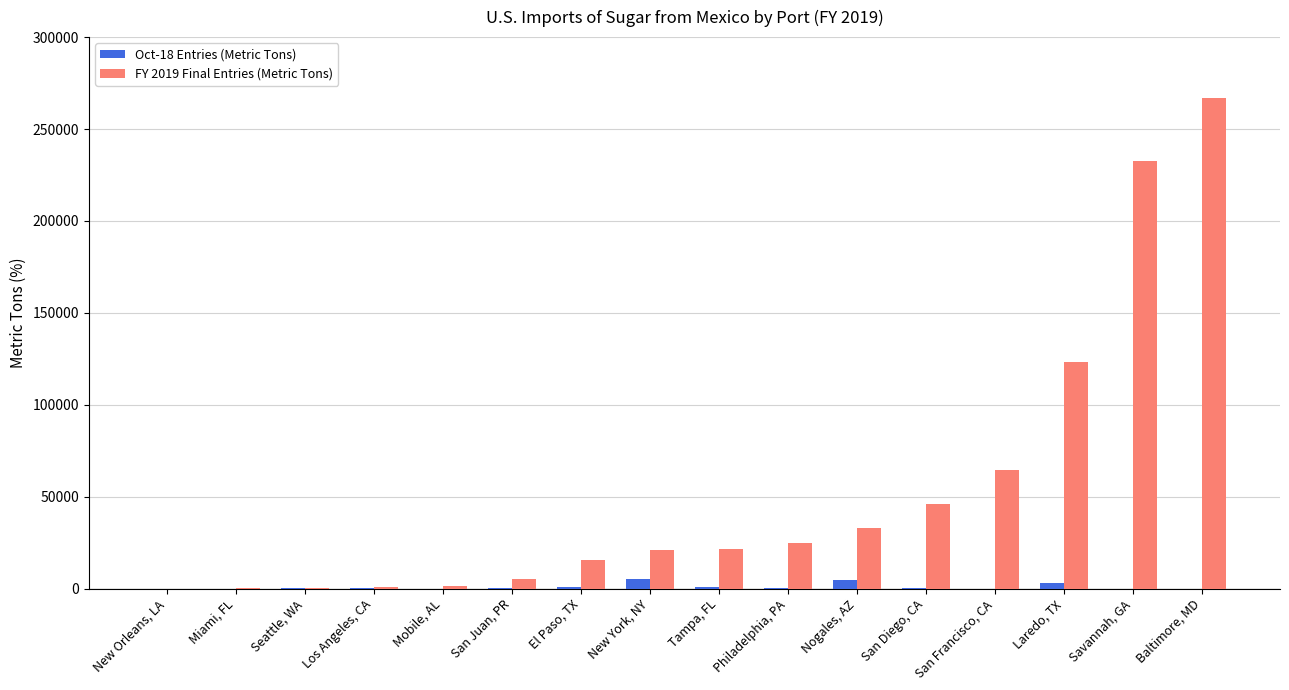

Which series has the widest spread of values?

FY 2019 Final Entries (Metric Tons)